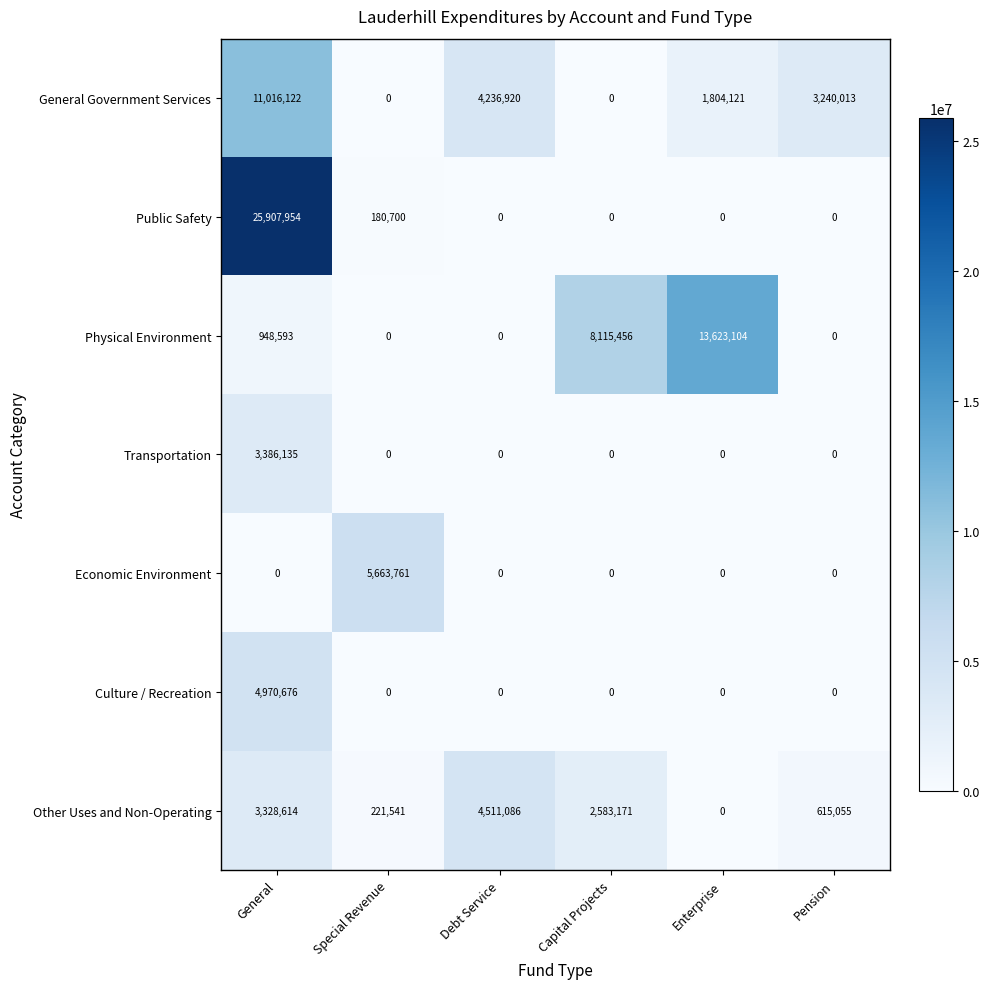

The value of Physical Environment at Pension is 5677275. True or false?

False